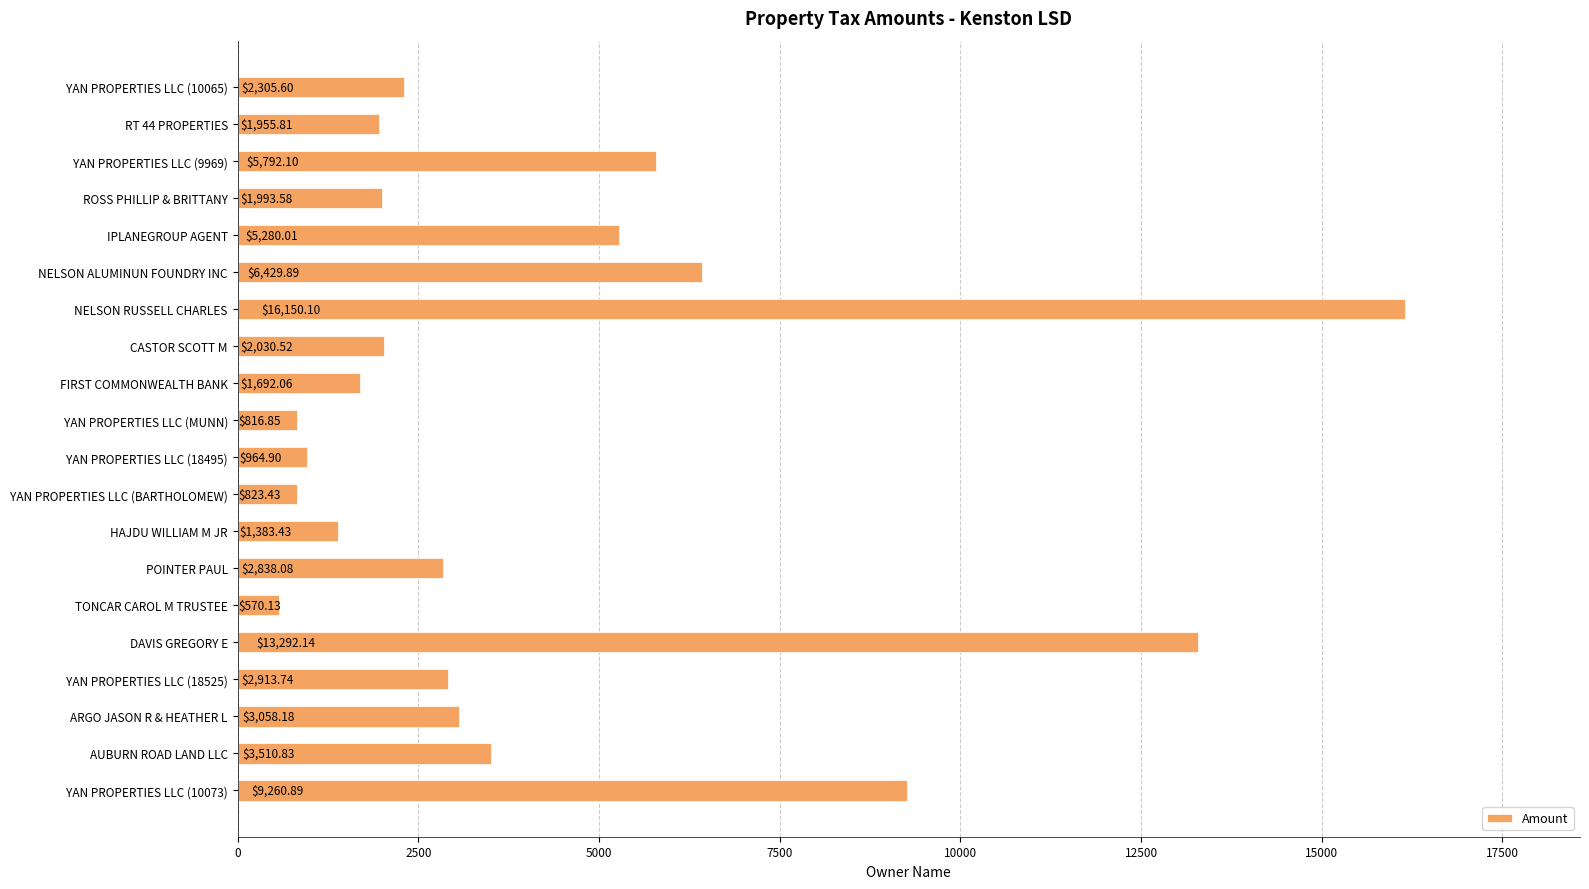

At which category does the chart reach its peak across all series?

NELSON RUSSELL CHARLES